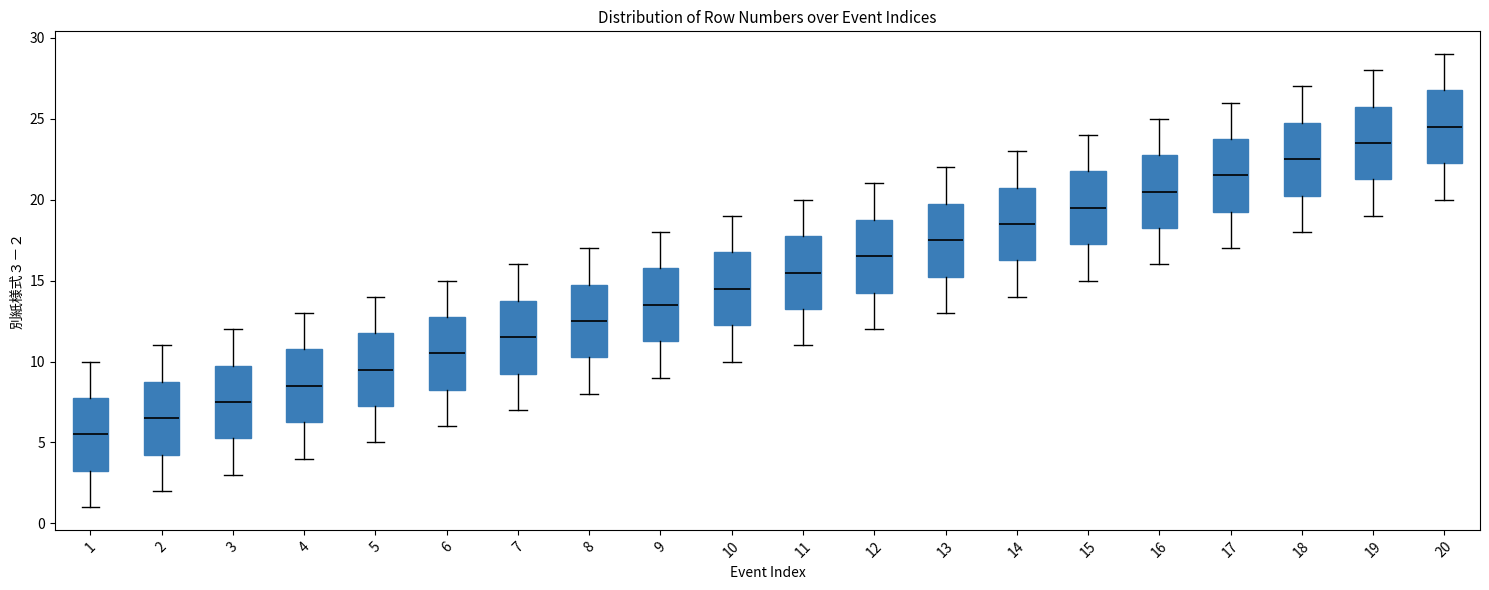

Which box has the lowest median line?

1